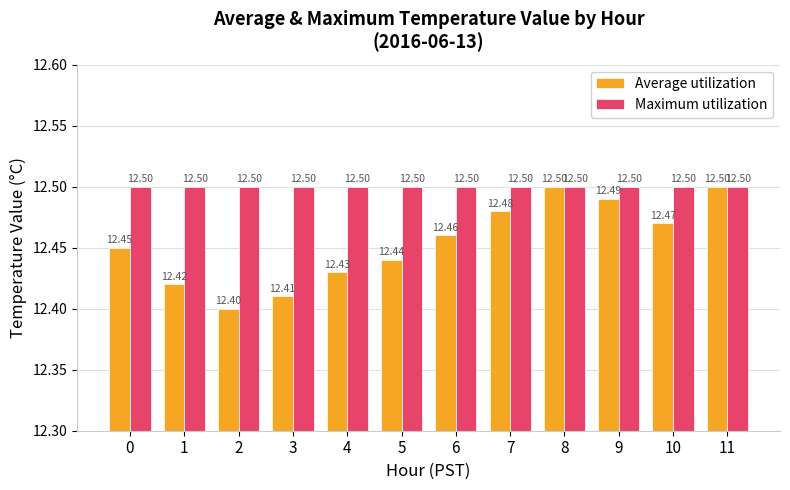

Rank the series at 9 from lowest to highest value.

Average utilization, Maximum utilization